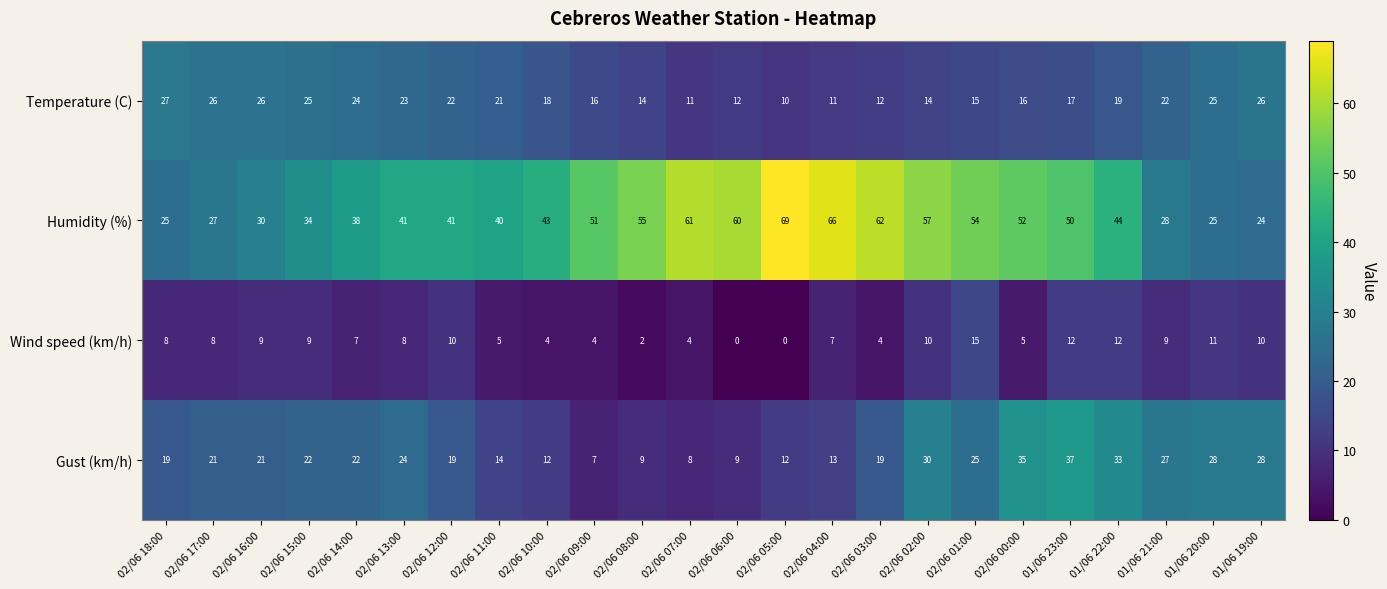

List the series in order of their peak value, highest first.

Humidity (%), Gust (km/h), Temperature (C), Wind speed (km/h)